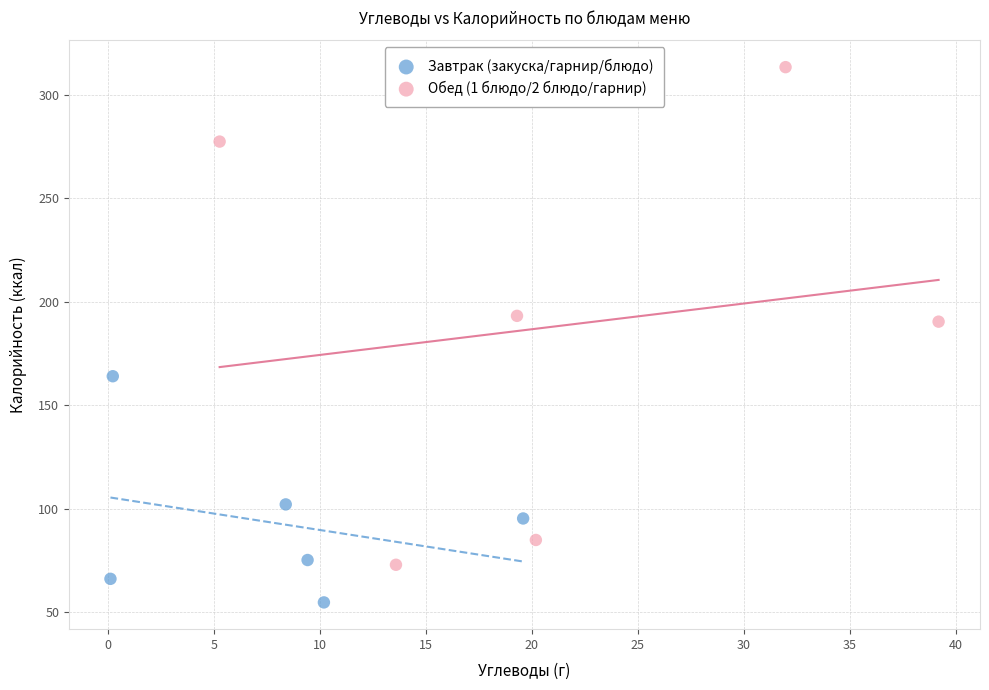

Which series reaches the maximum Y coordinate?

Обед (1 блюдо/2 блюдо/гарнир)